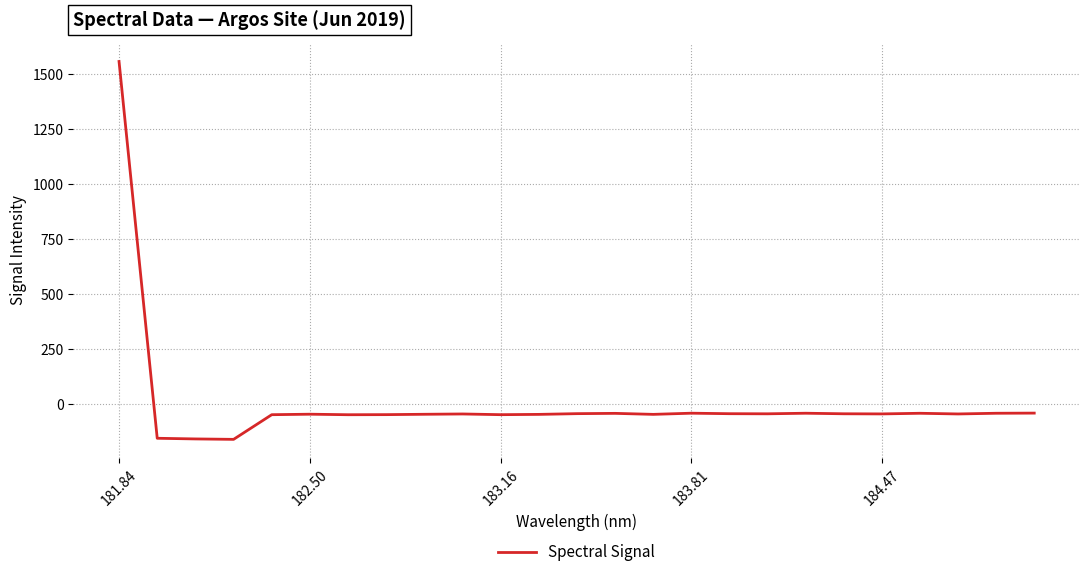

Count the number of categories in the chart.

25